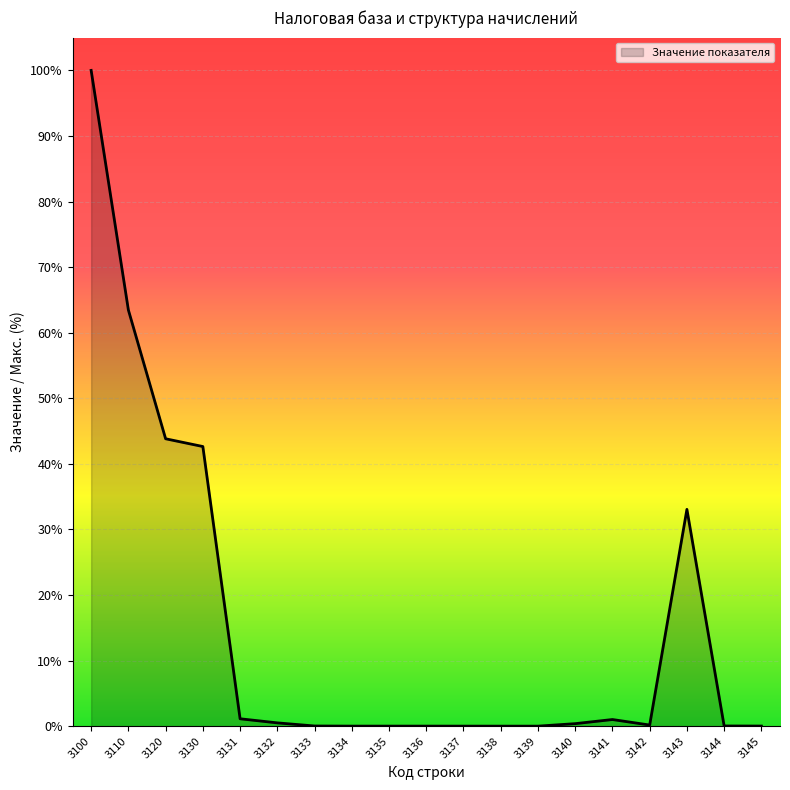

Is this an area chart (filled region under the line)?

Yes